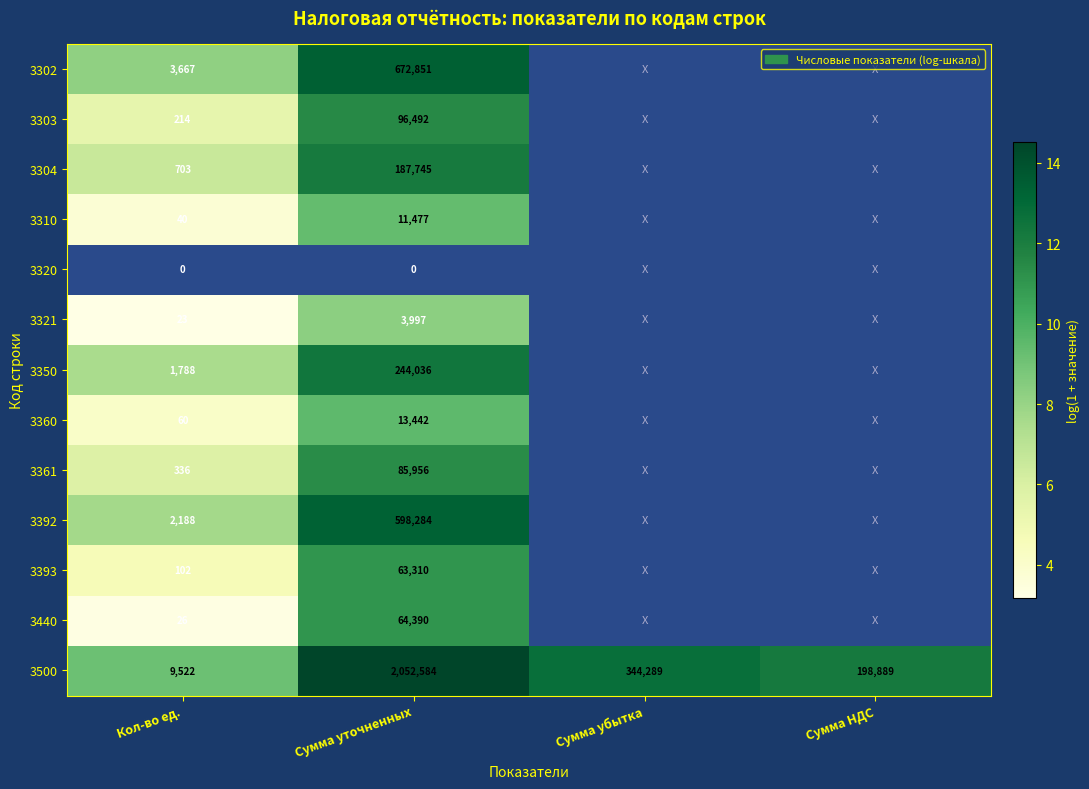

How many categories are shown in the chart?

4